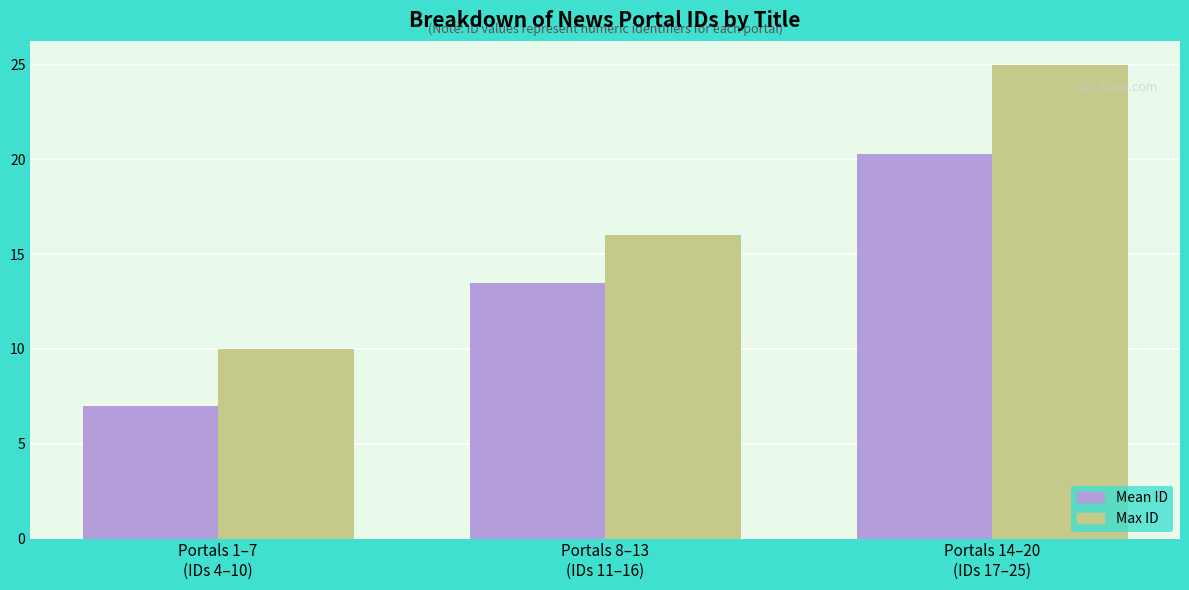

What is the difference between the maximum and minimum values in the Mean ID series?

13.3